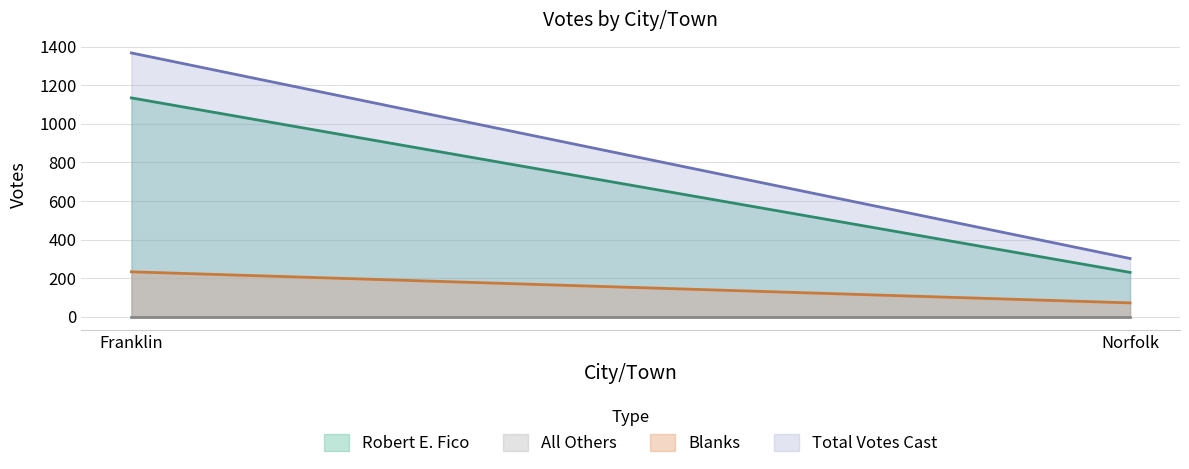

Which series has the widest spread of values?

Total Votes Cast